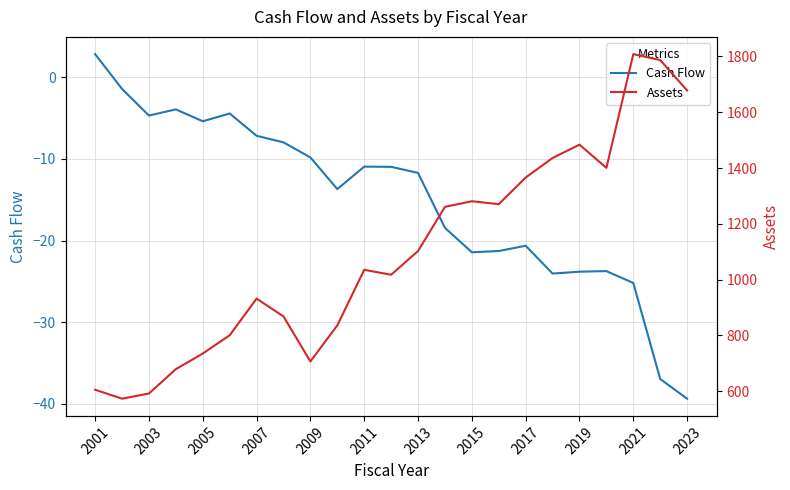

Which category has the highest value in the Cash Flow series?

2001